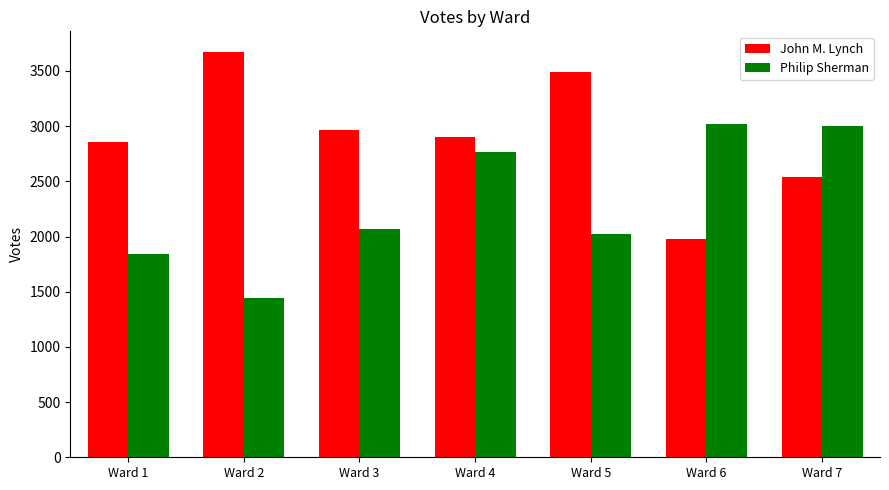

Read the Philip Sherman value at Ward 6.

3021